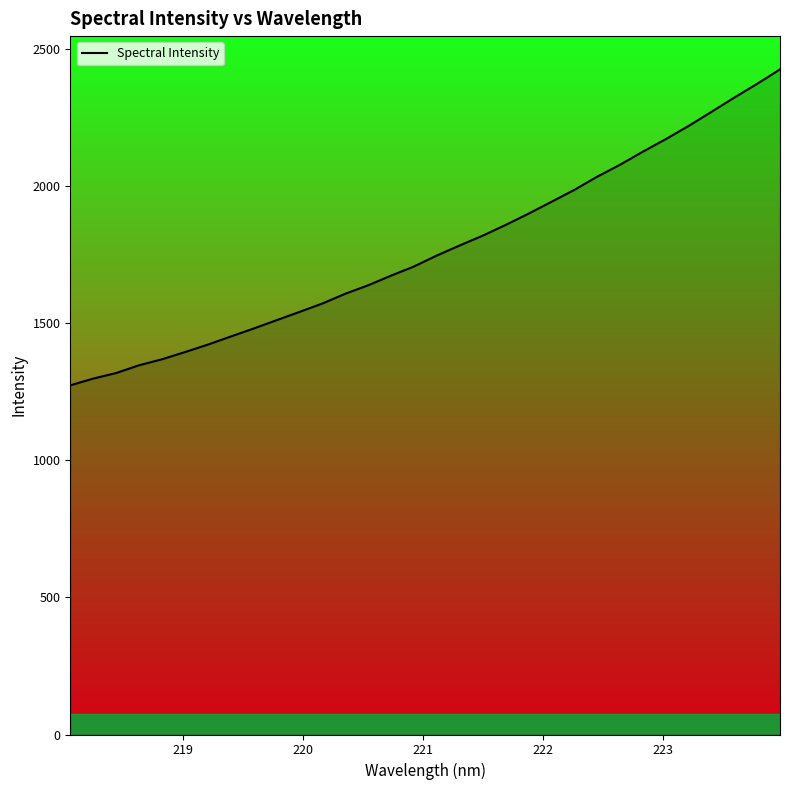

What is the smallest value displayed?

1273.0